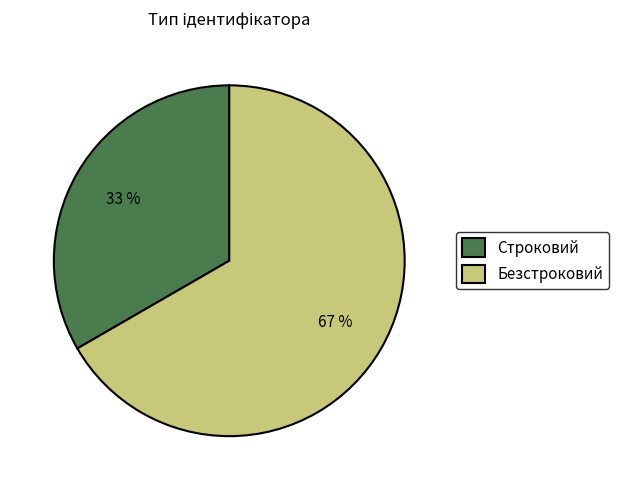

To the nearest percent, what percentage of the pie is Безстроковий?

67%